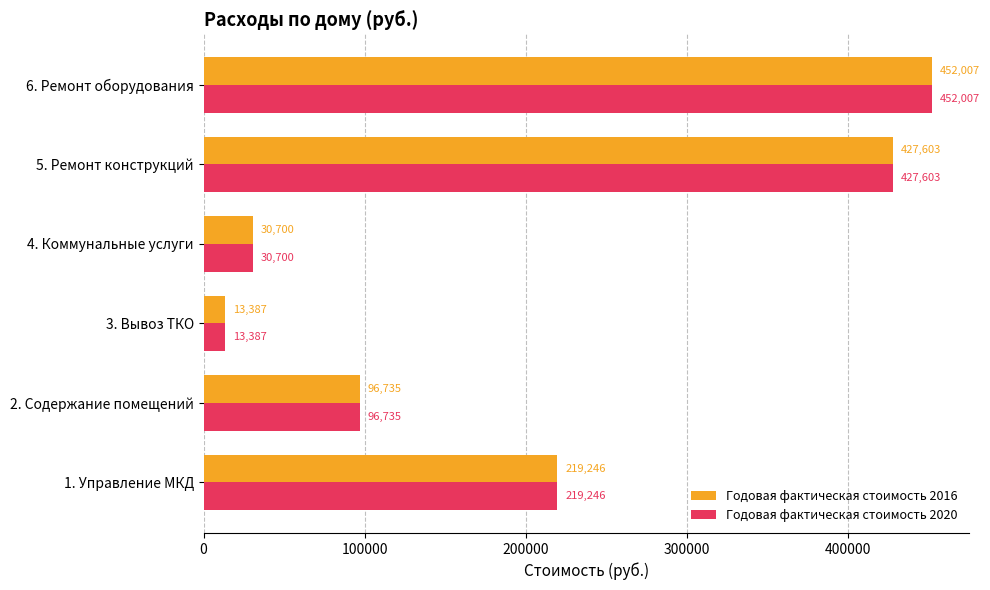

What is the highest value of the Годовая фактическая стоимость 2020 series?

452006.7